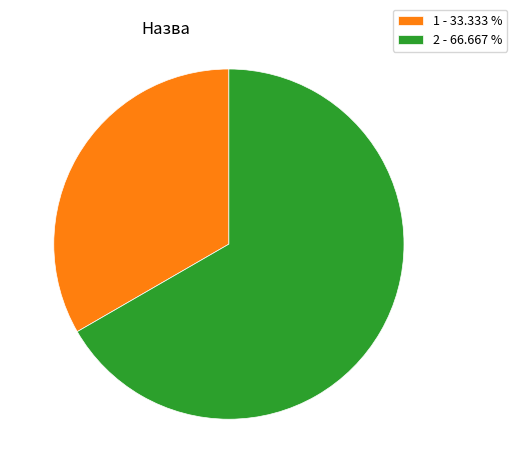

How many slices are in this pie chart?

2